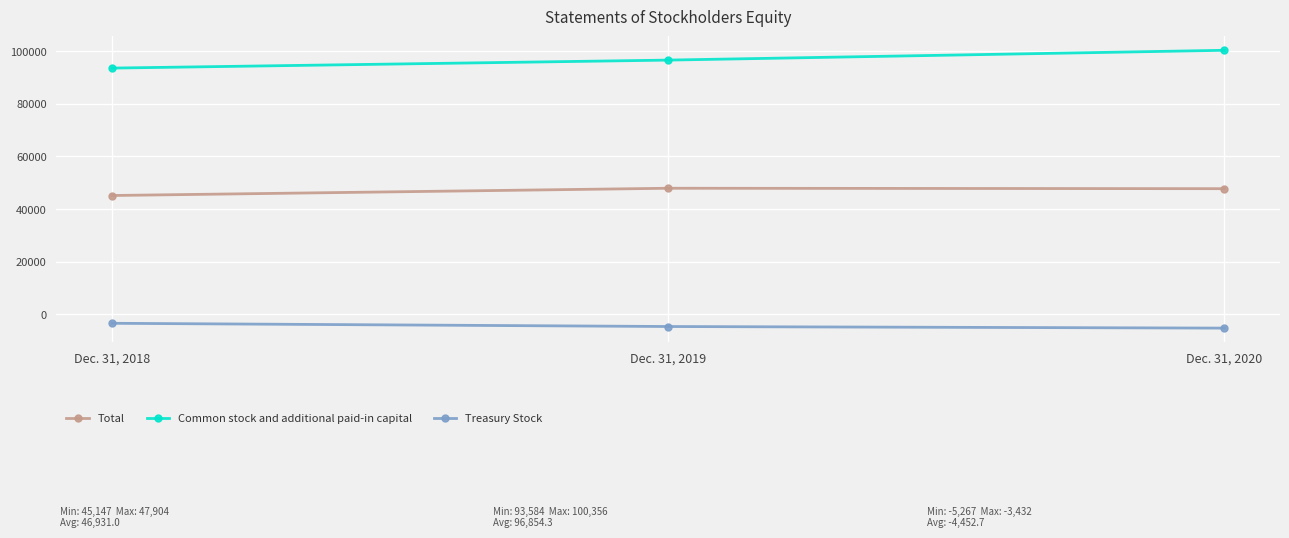

What is the highest value of the Common stock and additional paid-in capital series?

100356